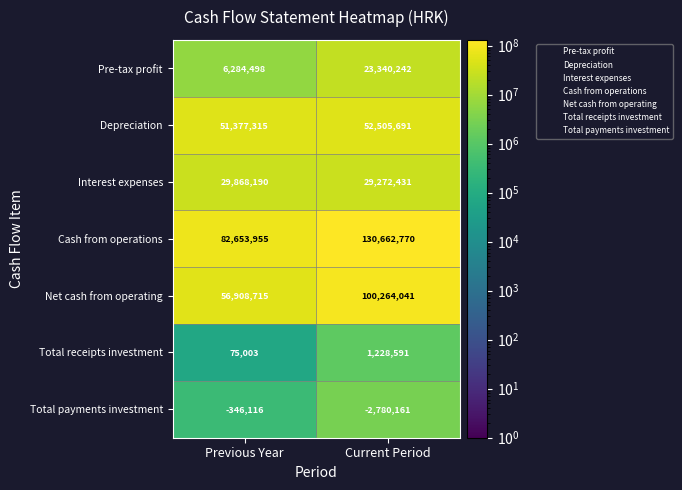

Which label corresponds to the largest value in the chart?

Current Period